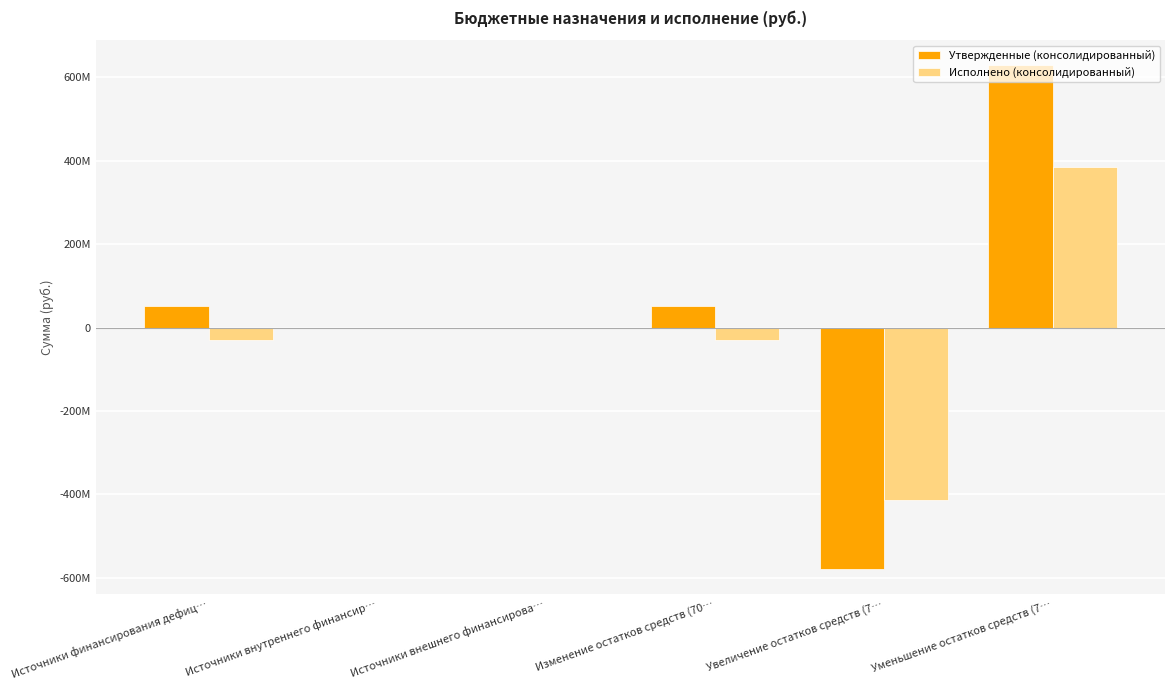

Is it true that Исполнено (консолидированный) equals -46368645.4 at Изменение остатков средств (70…?

False